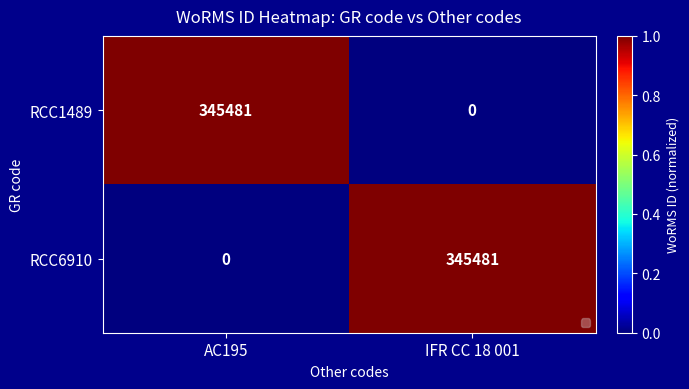

What is the difference between the RCC1489 values at AC195 and IFR CC 18 001?

345481